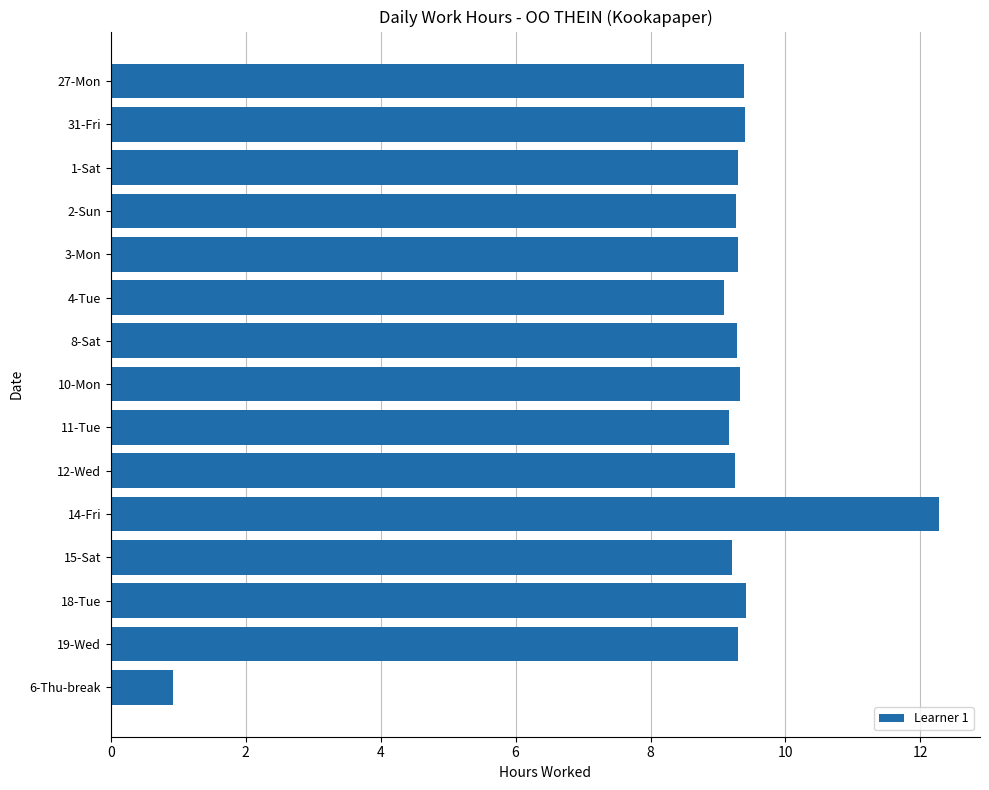

What is the label of the 9th bar from the top?

11-Tue